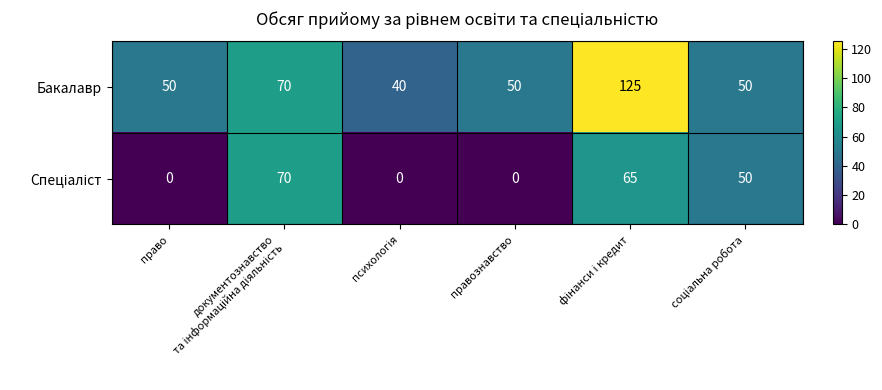

How many Бакалавр values are between 50 and 70?

4